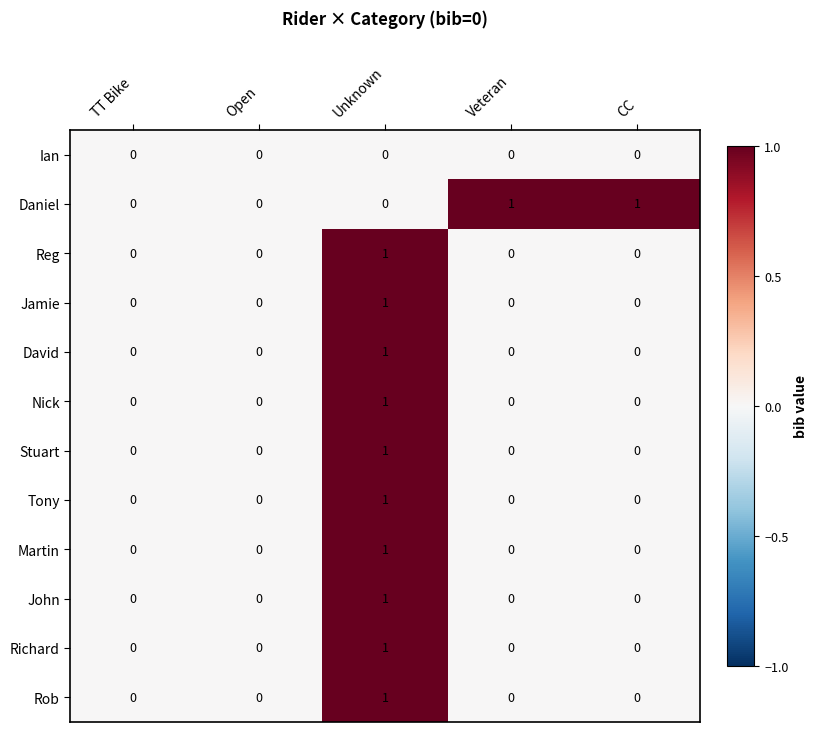

Which series changed the most between Unknown and Veteran?

Daniel